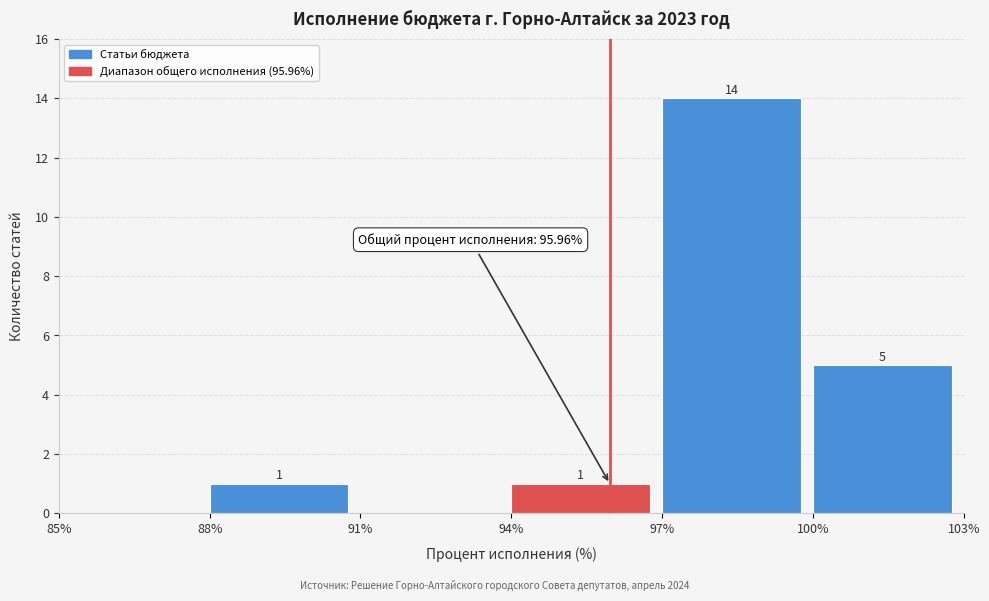

Over which range of the x-axis is the bar tallest?

97% to 100%